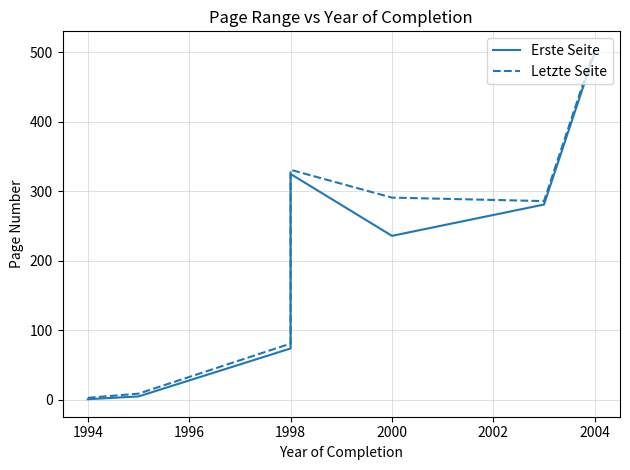

True or false: Erste Seite and Letzte Seite cross at least once.

False